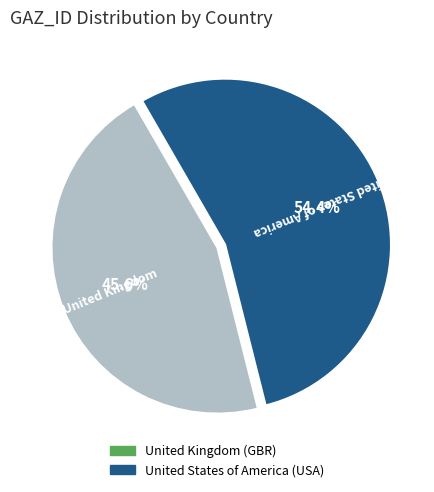

Count the number of slices in the pie.

2